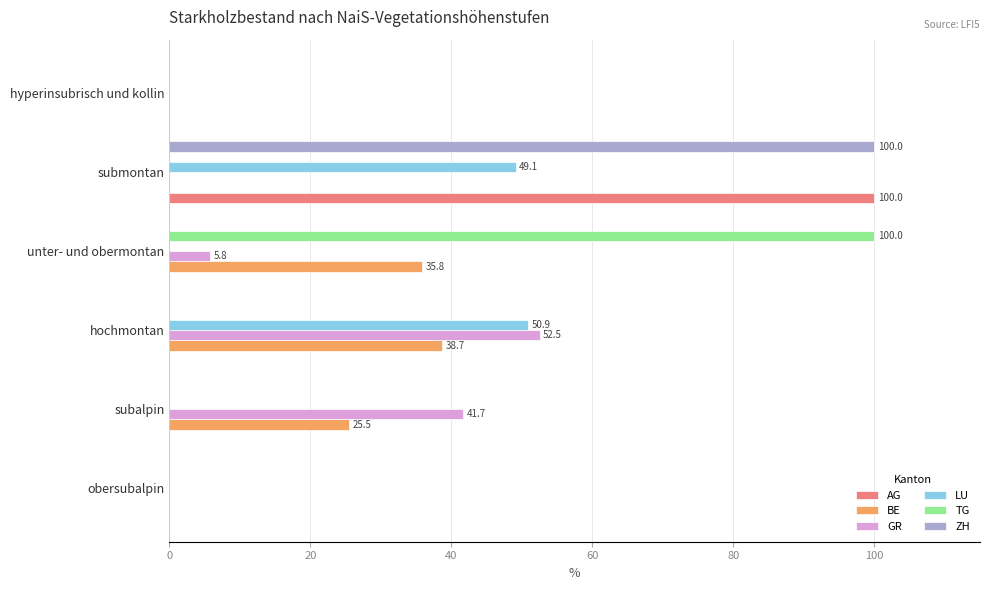

The ZH series shows 21.0 at submontan. True or false?

False